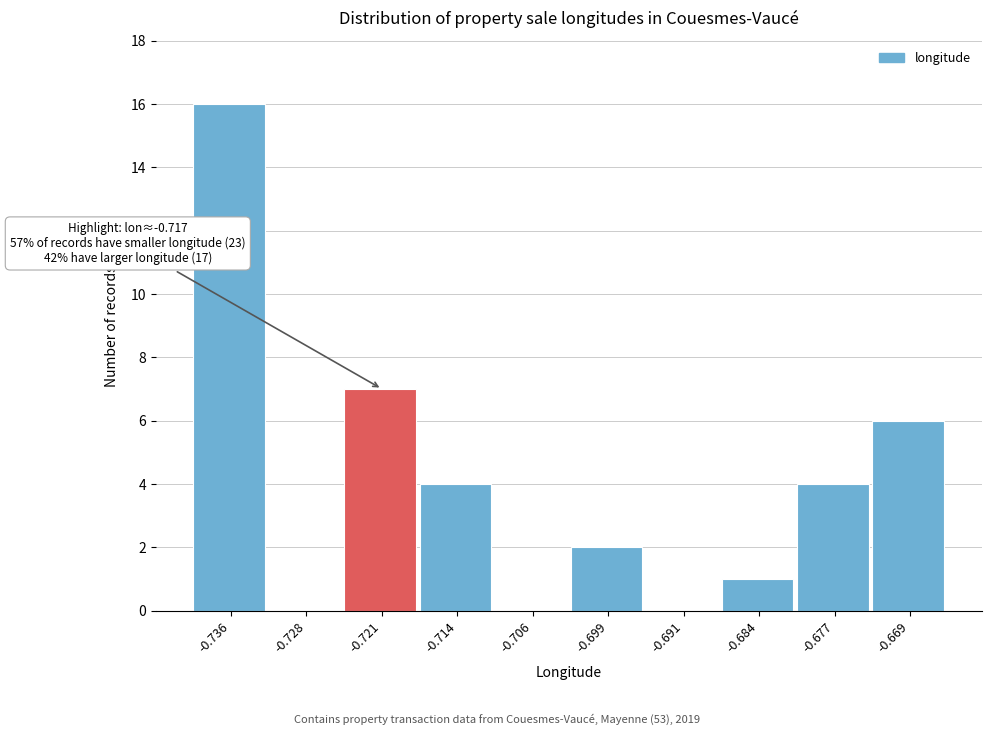

Reading left to right, transcribe all the data shown in this chart.

-0.736=16	-0.728=0	-0.721=7	-0.714=4	-0.706=0	-0.699=2	-0.691=0	-0.684=1	-0.677=4	-0.669=6